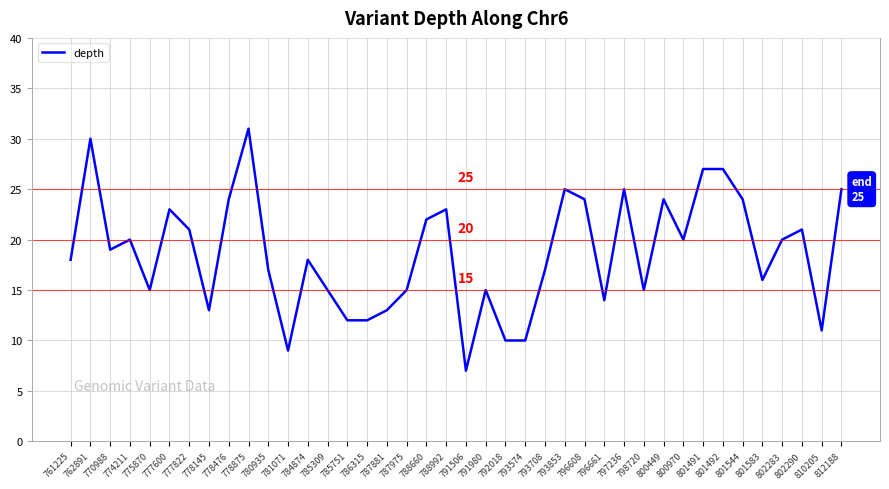

Where is the data nearest to the value 19?

770988